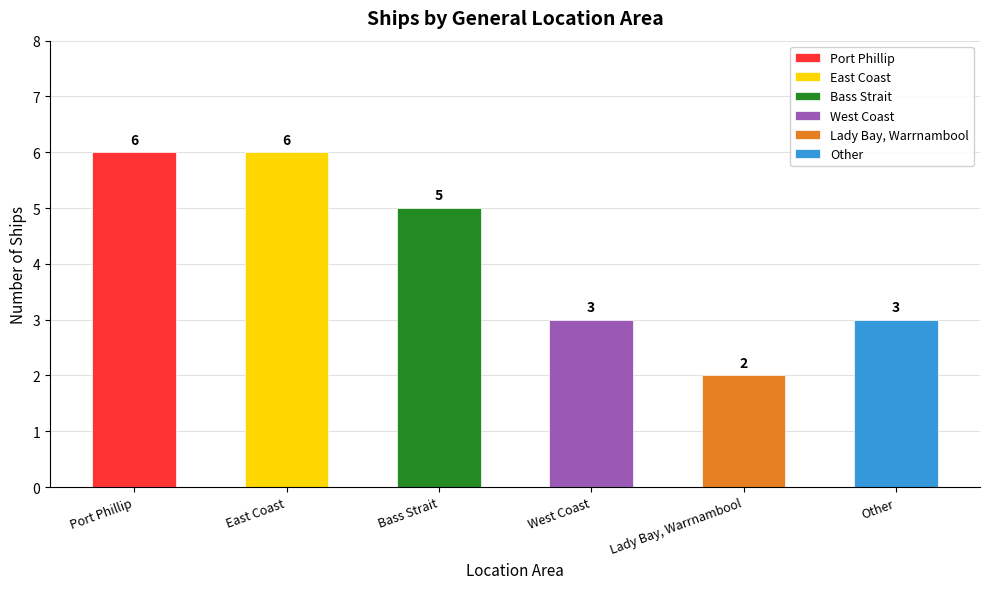

Is it true that the value at Other is 3?

True